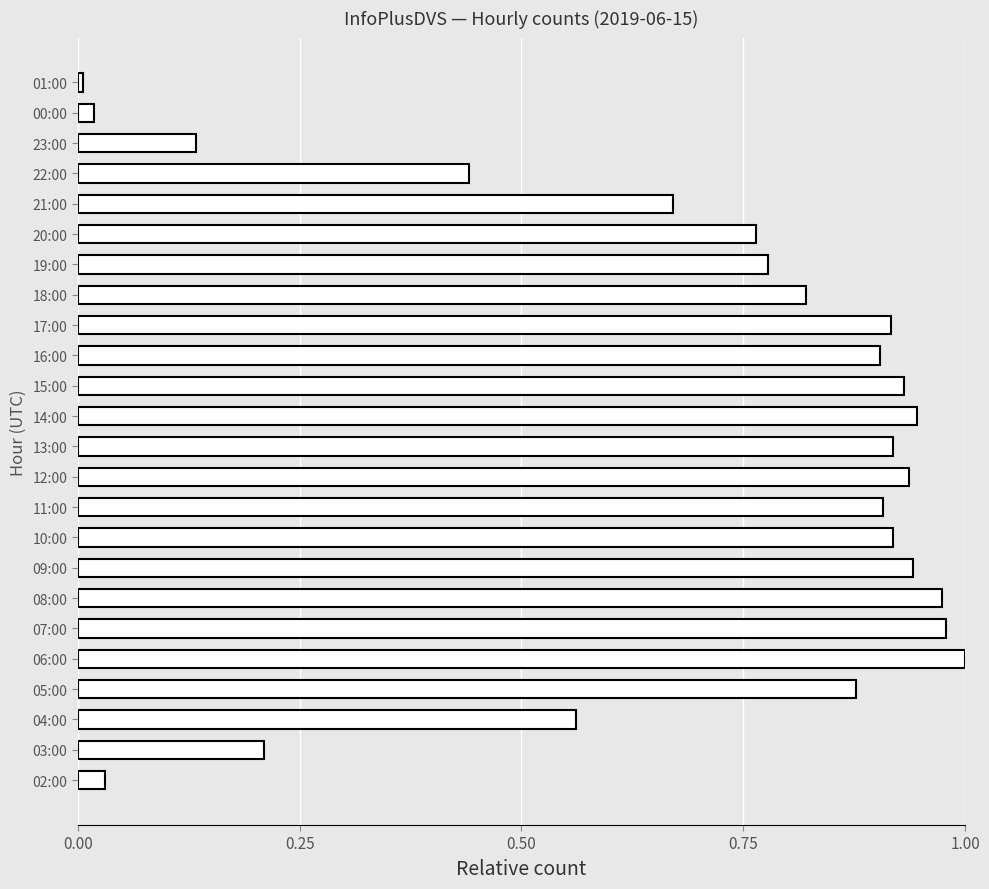

What is the sum of the values at 03:00 and 14:00?

1.2